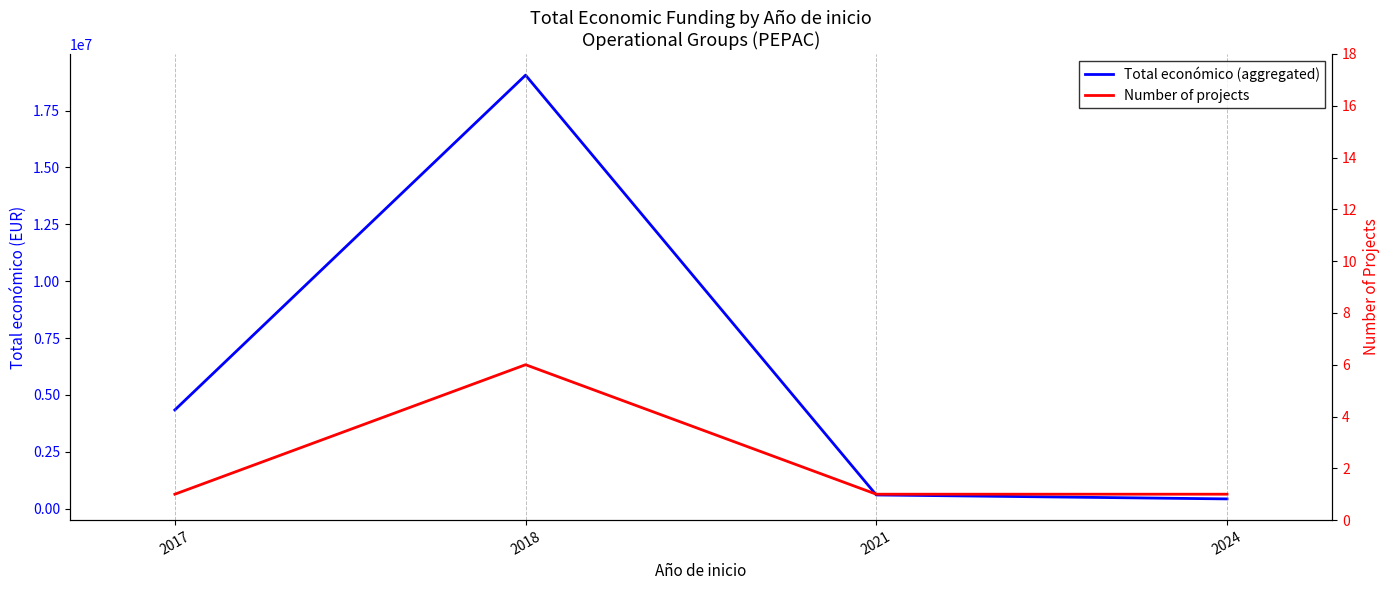

Reading left to right, transcribe all the data shown in this chart.

Total económico (aggregated): 2017=4337624	2018=19060753	2021=598659	2024=424720
Number of projects: 2017=1	2018=6	2021=1	2024=1